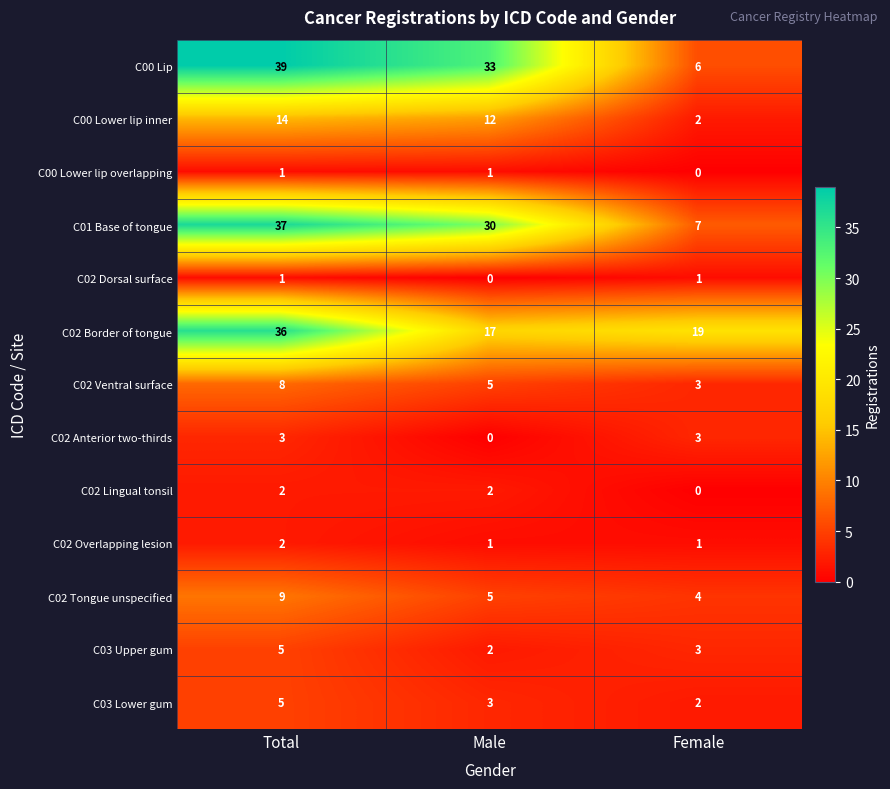

At which label does C01 Base of tongue first exceed 30?

Total